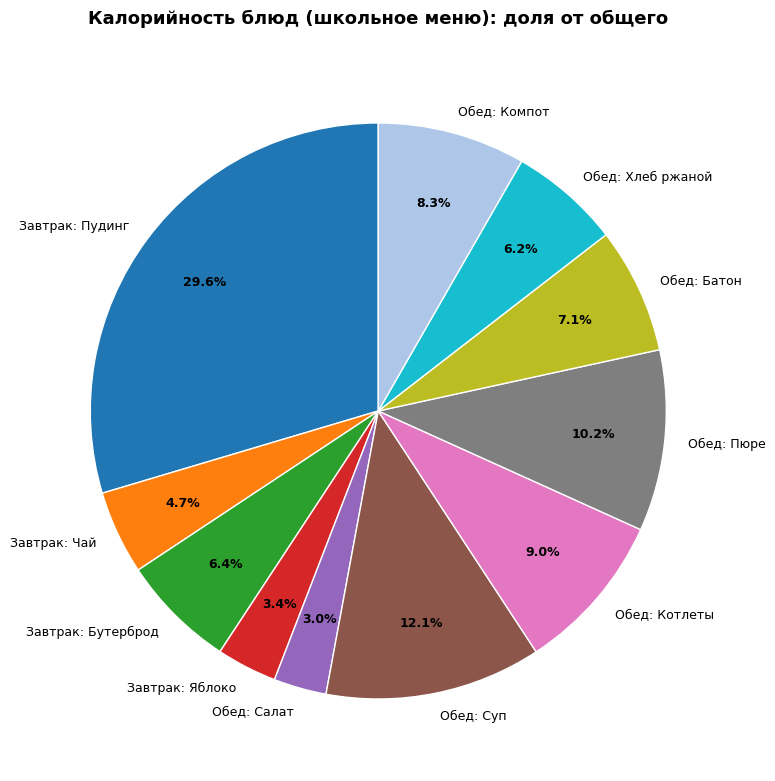

Is there any slice that represents more than half of the pie?

No